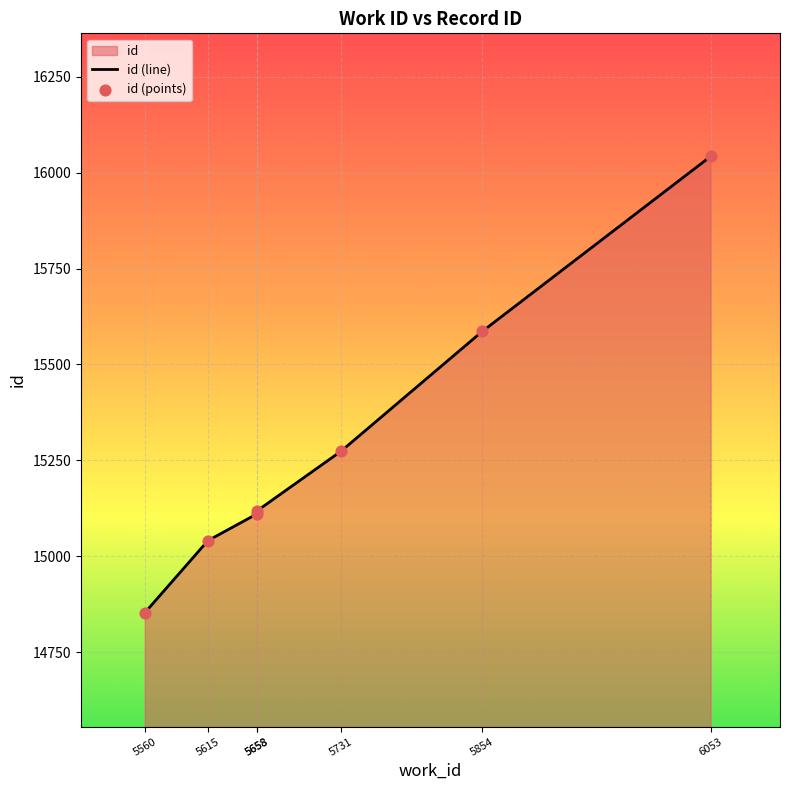

Which has a higher value, 5658 or 5731?

5731